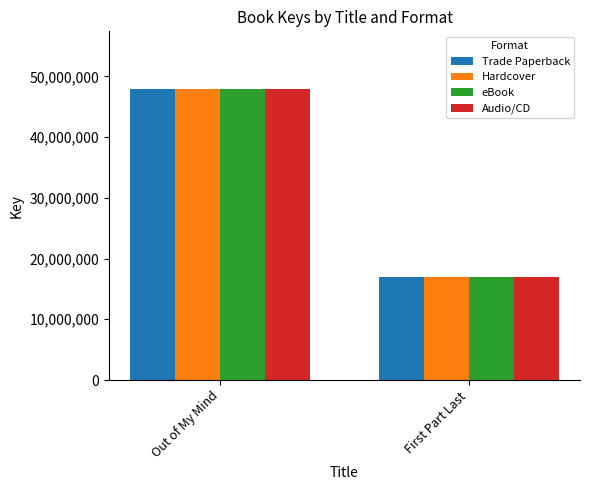

What is the sum of all Trade Paperback values?

64888739